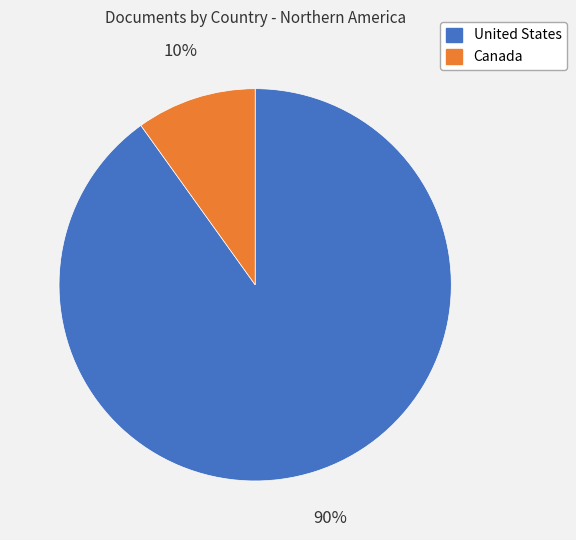

Count the number of slices in the pie.

2